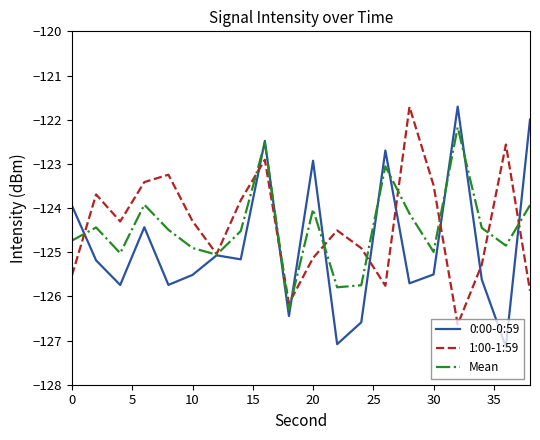

Which series has the largest range (max minus min)?

0:00-0:59